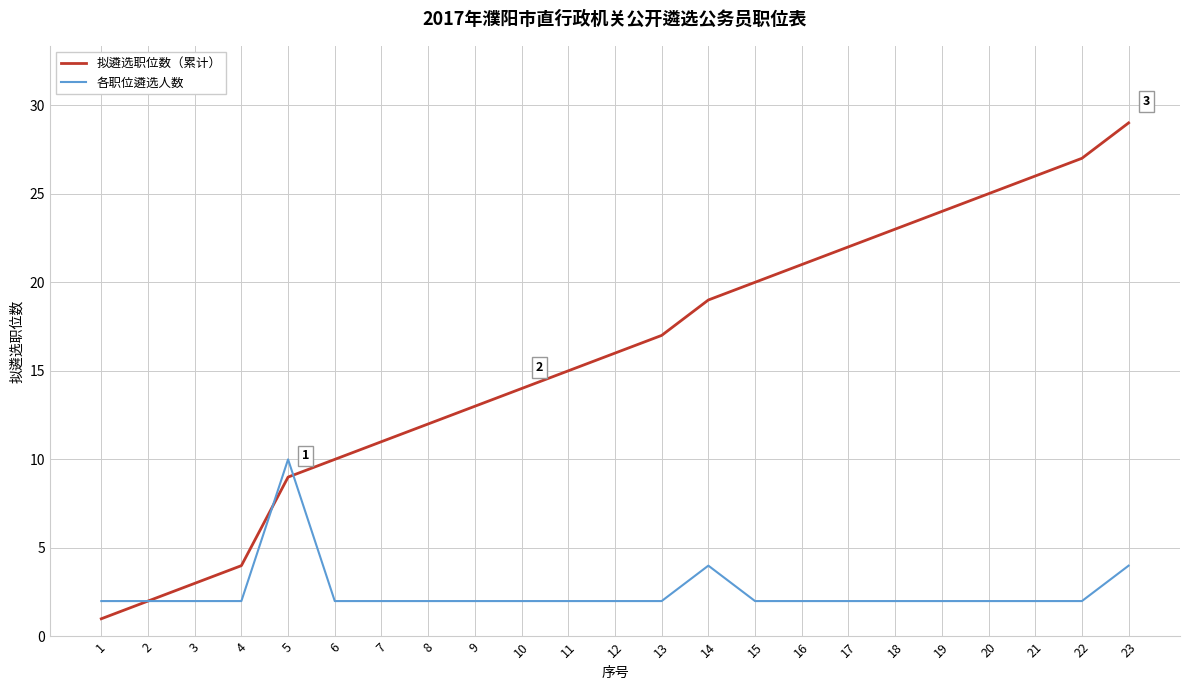

What is the difference between the second highest and second lowest values in the 各职位遴选人数 series?

2